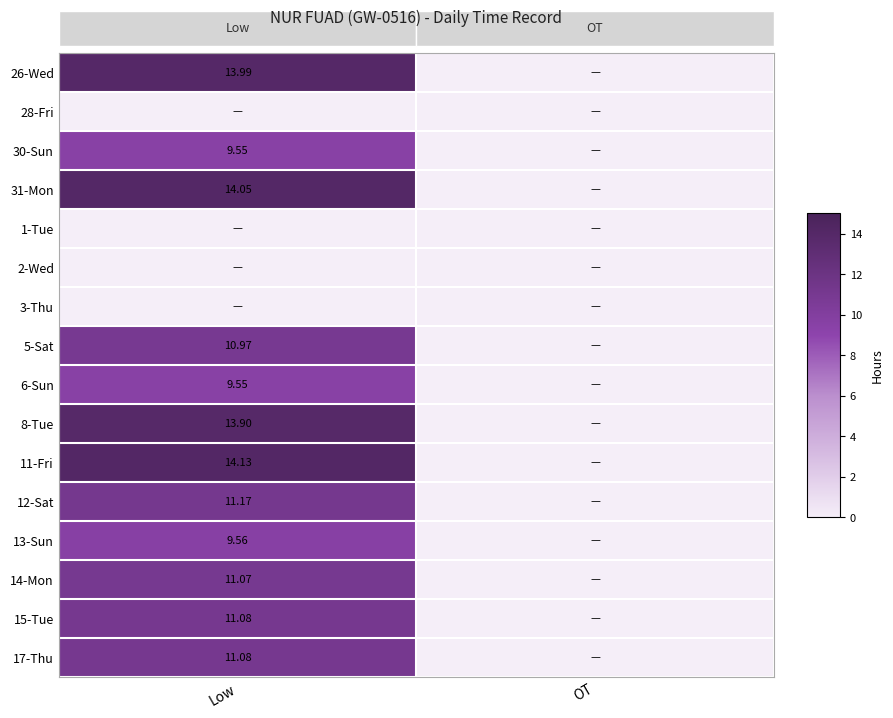

Where does the 8-Tue series first go above 13?

Low